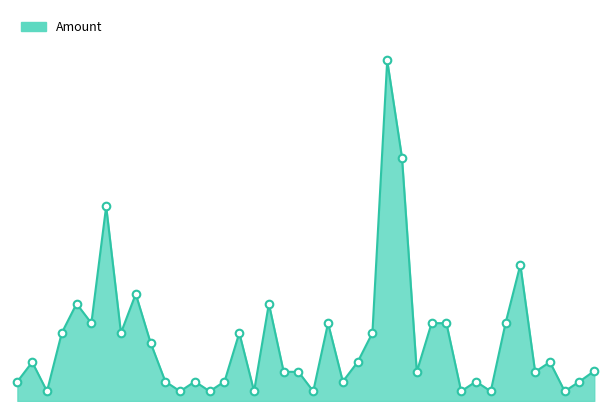

How many lines are shown in the chart?

1